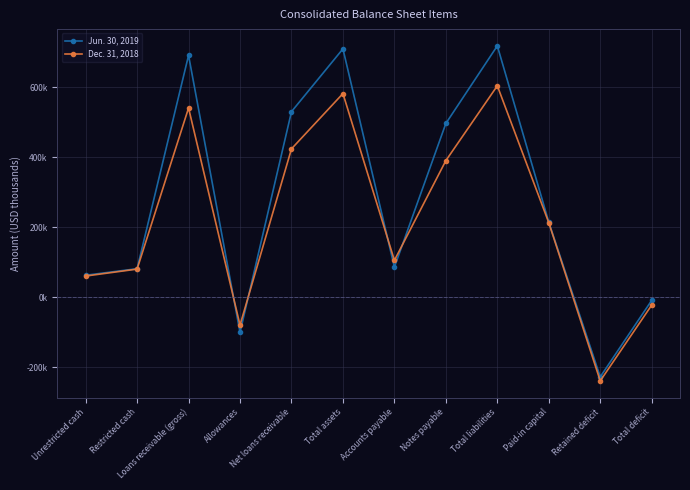

After their last crossing, which series has the higher values: Dec. 31, 2018 or Jun. 30, 2019?

Jun. 30, 2019